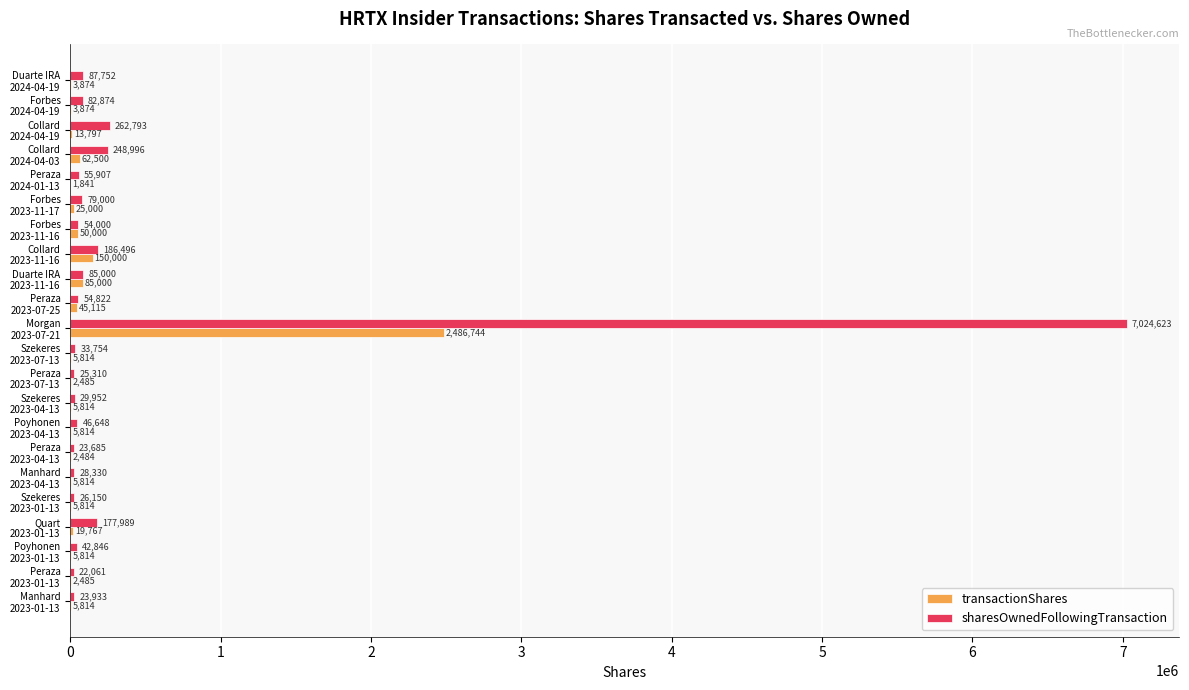

What is the sum of all sharesOwnedFollowingTransaction values?

8702921